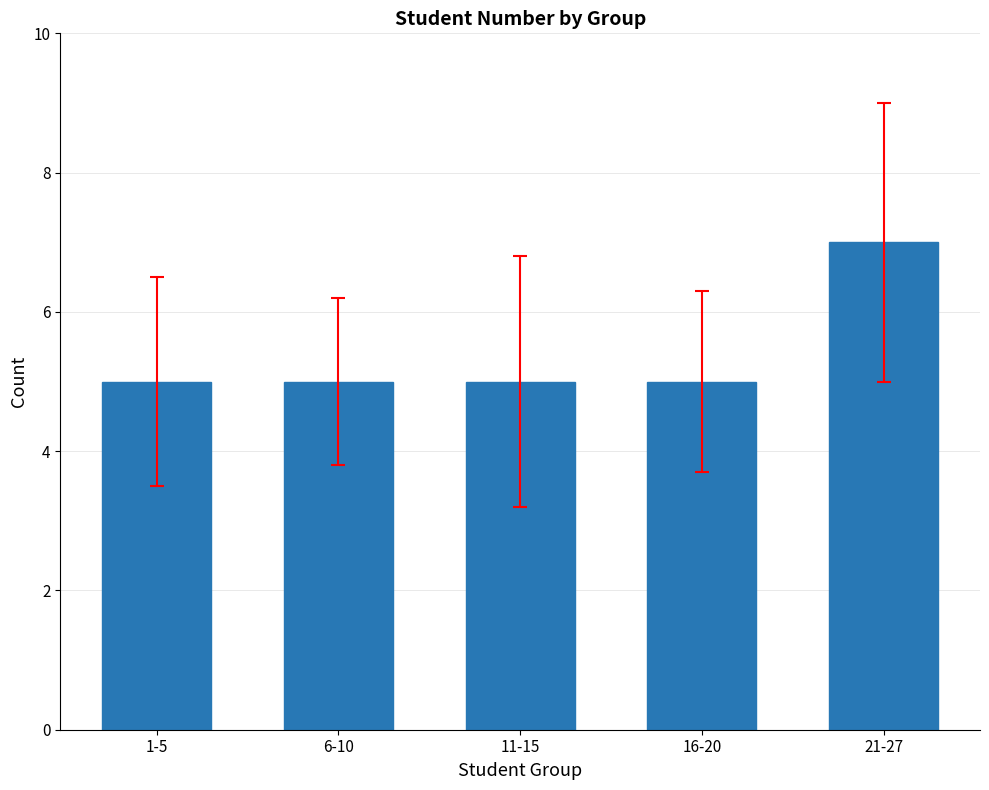

What is the ratio of the value at 21-27 to the value at 11-15?

1.4